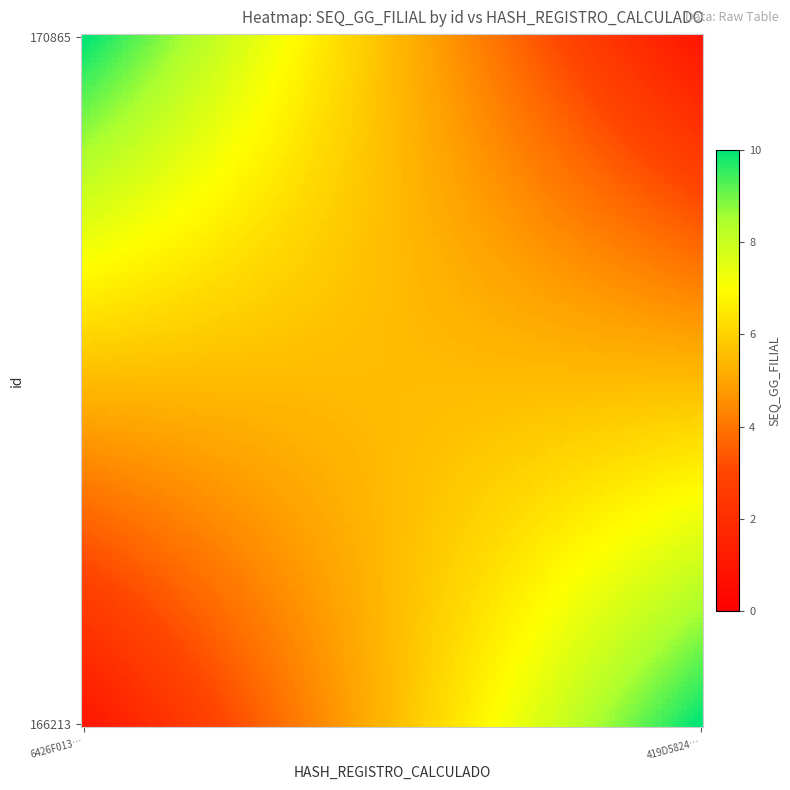

What is the minimum value shown in the chart?

1